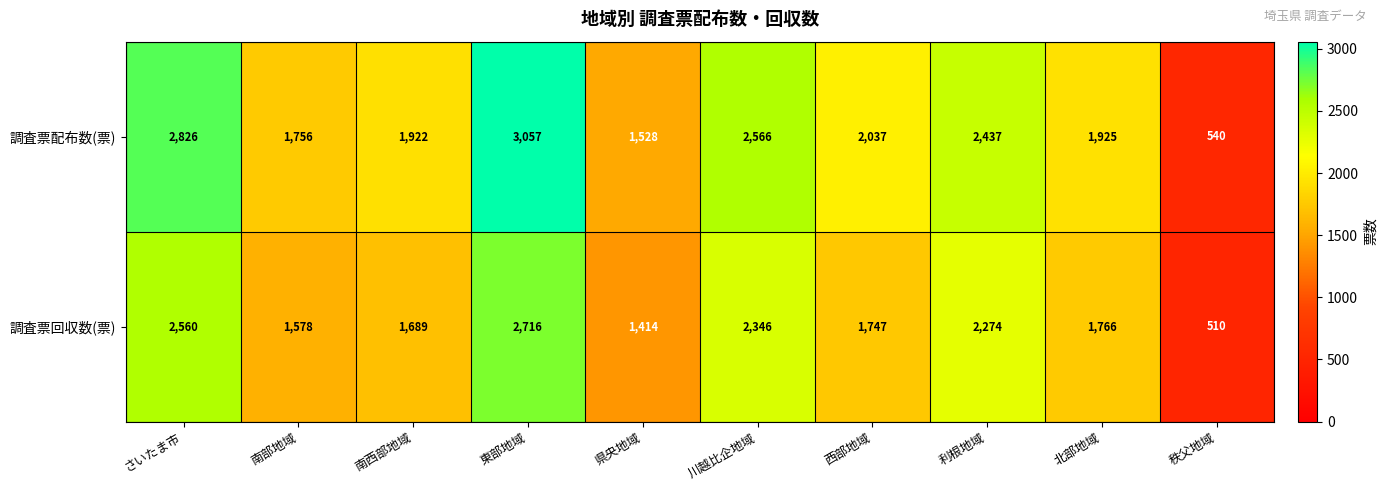

Rank the series by their average value, from highest to lowest.

調査票配布数(票), 調査票回収数(票)